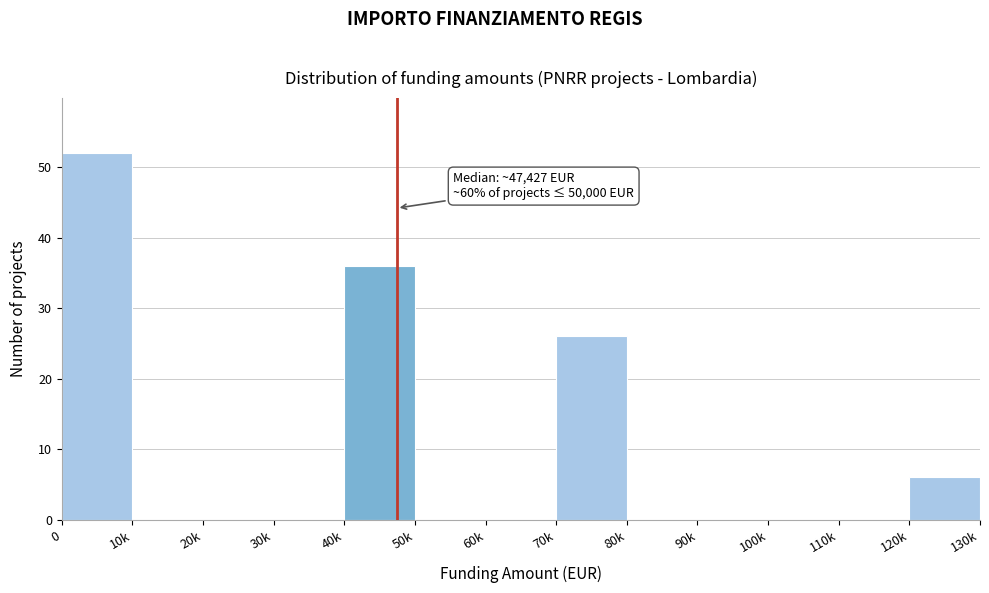

Reading left to right, extract all data points from this chart.

0=52	10k=0	20k=0	30k=0	40k=36	50k=0	60k=0	70k=26	80k=0	90k=0	100k=0	110k=0	120k=6